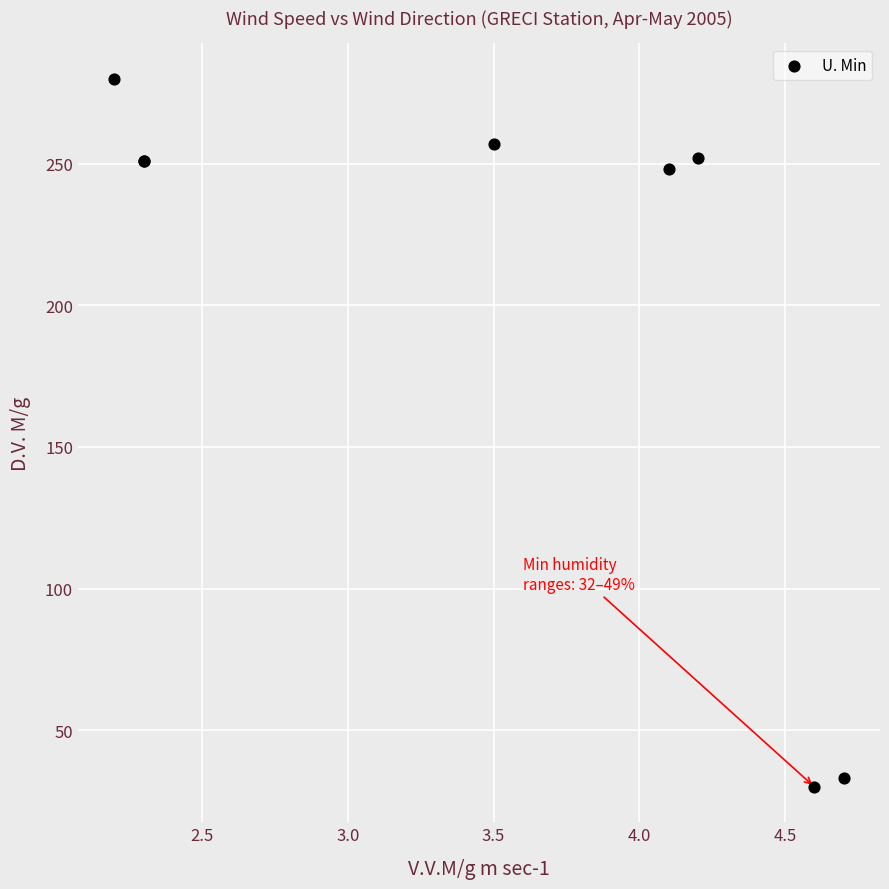

What Y value in the scatter plot is closest to 155?

248